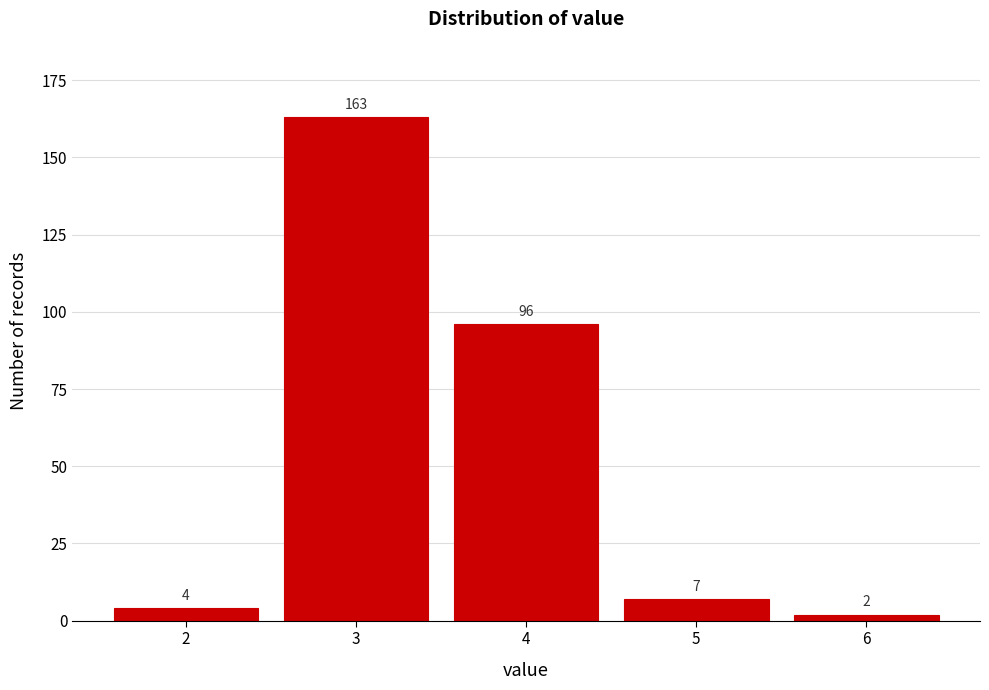

Reading right to left, transcribe all the data shown in this chart.

2	7	96	163	4